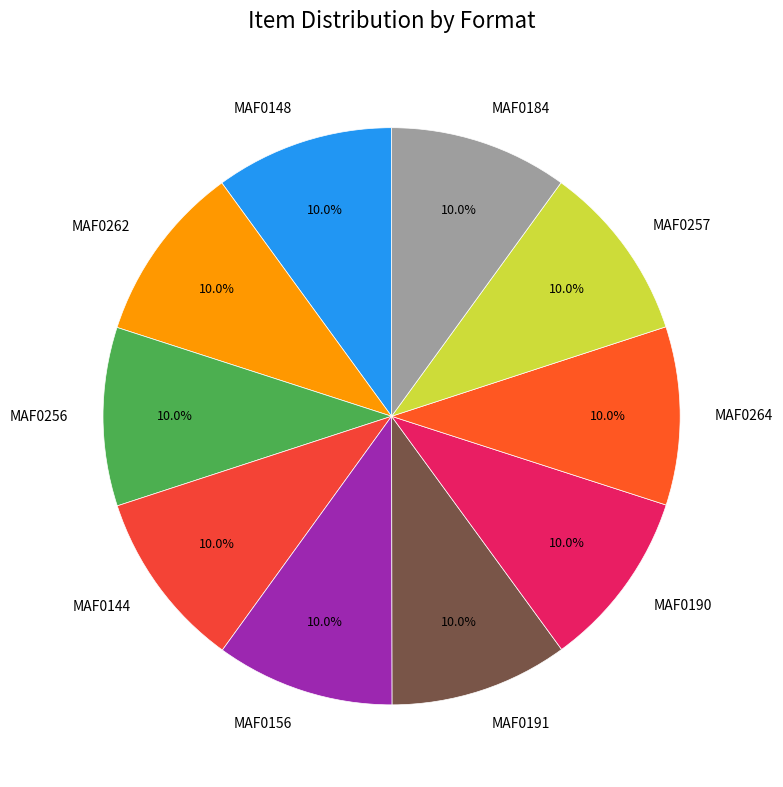

To the nearest percent, what is the average slice percentage?

10%